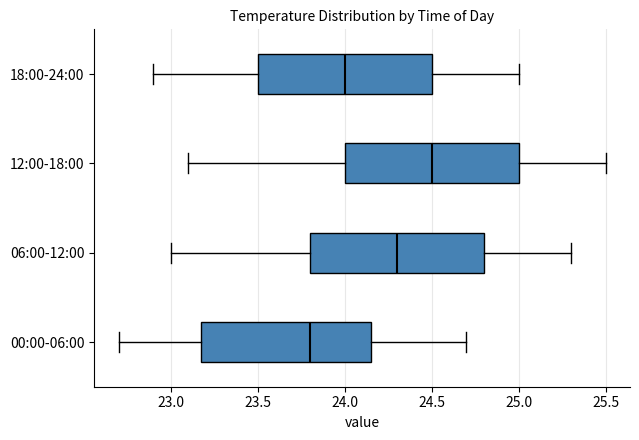

Reading bottom to top, transcribe this box plot: for each box, give where its median line is, the range the box spans, and where its two whiskers end, as read against the x-axis. The values are not printed on the chart, so give them approximately, as read against the axis.

00:00-06:00: median 23.80, box 23.20 to 24.15, whiskers 22.70 to 24.70
06:00-12:00: median 24.30, box 23.80 to 24.80, whiskers 23.00 to 25.30
12:00-18:00: median 24.50, box 24.00 to 25.00, whiskers 23.10 to 25.50
18:00-24:00: median 24.00, box 23.50 to 24.50, whiskers 22.90 to 25.00